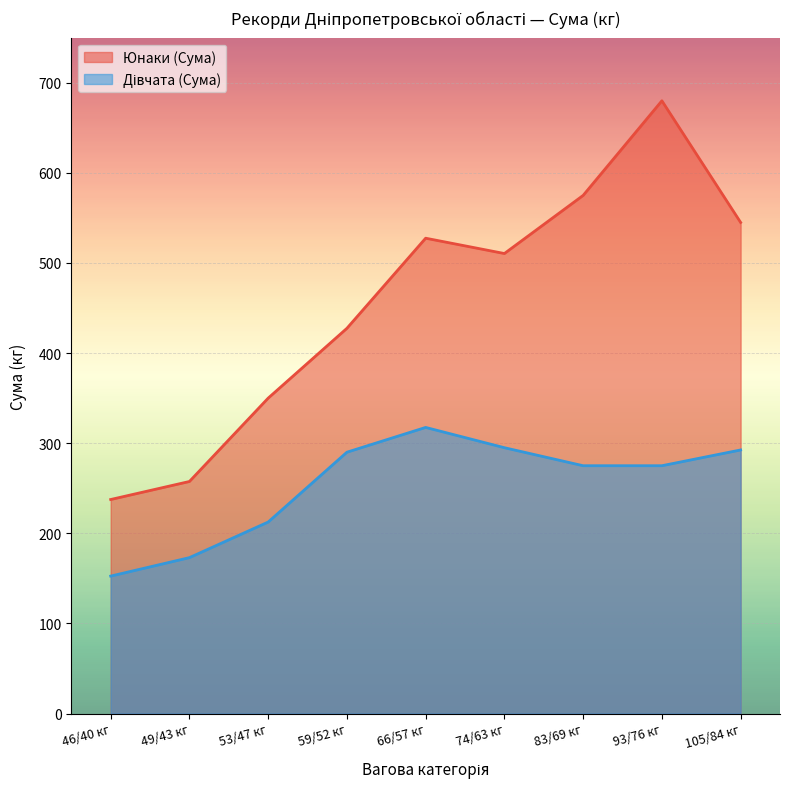

What is the minimum value shown in the chart?

152.5